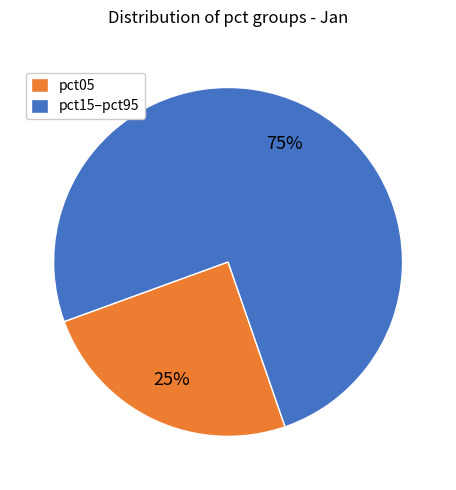

Is it true that pct05 is 16% of the pie?

False